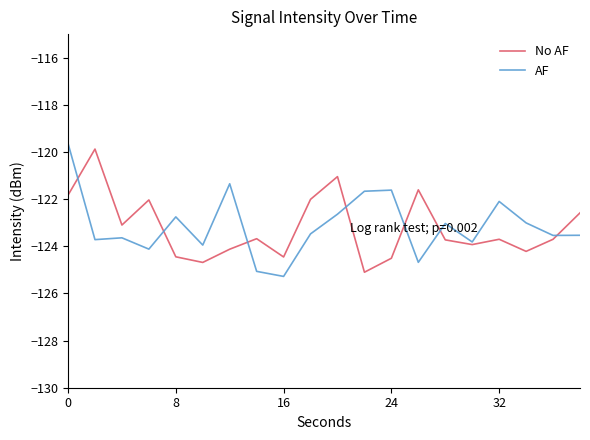

True or false: No AF and AF cross at least once.

True